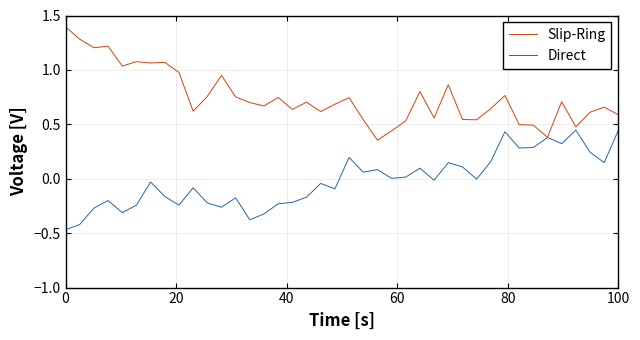

Which series has the largest total across all categories?

Slip-Ring